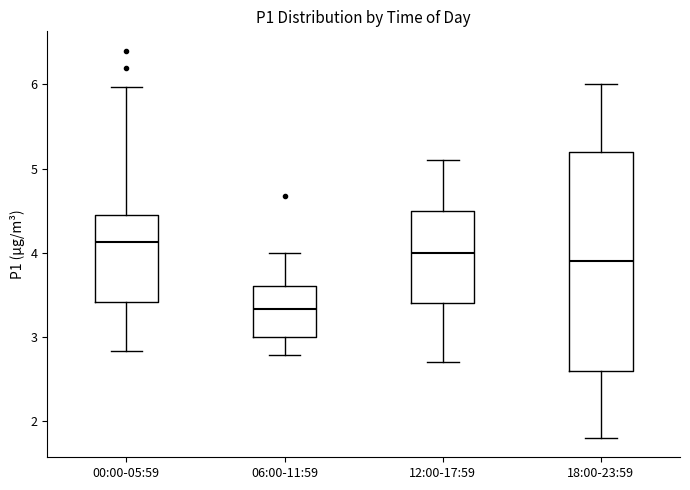

Which box's median line is the highest?

00:00-05:59